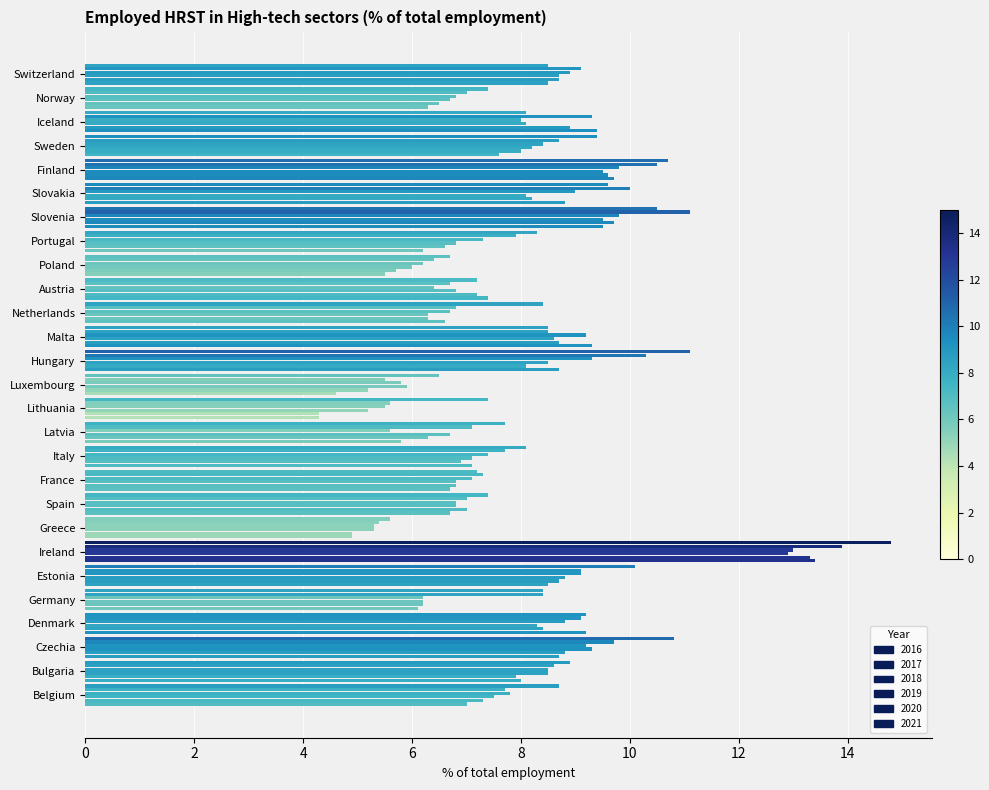

Reading left to right, extract all data points from this chart.

2016: 7.0	8.0	8.7	9.2	6.1	8.5	13.4	4.9	6.7	6.7	7.1	5.8	4.3	4.6	8.7	9.3	6.6	7.4	5.5	6.2	9.5	8.8	9.7	7.6	9.4	6.3	8.5
2017: 7.3	7.9	8.8	8.4	6.2	8.7	13.3	4.9	7.0	6.8	6.9	6.3	4.3	5.2	8.1	8.7	6.3	7.2	5.7	6.6	9.7	8.2	9.6	8.0	8.9	6.5	8.7
2018: 7.5	8.5	9.3	8.3	6.2	8.8	12.9	5.3	6.8	6.8	7.1	6.7	5.2	5.9	8.5	8.6	6.3	6.8	6.0	6.8	9.5	8.1	9.5	8.2	8.1	6.7	8.7
2019: 7.8	8.5	9.2	8.8	6.2	9.1	13.0	5.3	6.8	7.1	7.4	5.6	5.5	5.8	9.3	9.2	6.7	6.4	6.2	7.3	9.8	9.0	9.8	8.4	8.0	6.8	8.9
2020: 7.7	8.6	9.7	9.1	8.4	9.1	13.9	5.4	7.0	7.3	7.7	7.1	5.6	5.5	10.3	8.5	6.8	6.7	6.4	7.9	11.1	10.0	10.5	8.7	9.3	7.0	9.1
2021: 8.7	8.9	10.8	9.2	8.4	10.1	14.8	5.6	7.4	7.2	8.1	7.7	7.4	6.5	11.1	8.5	8.4	7.2	6.7	8.3	10.5	9.6	10.7	9.4	8.1	7.4	8.5